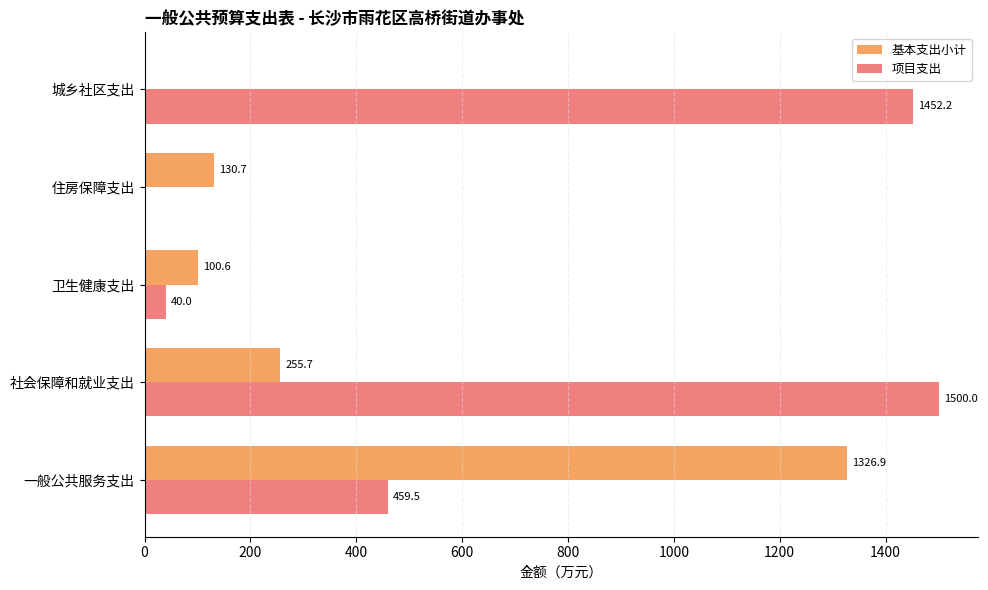

What are all the series names shown in the legend?

基本支出小计, 项目支出